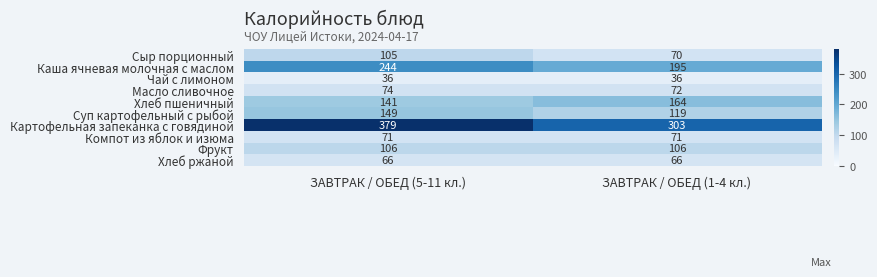

At how many categories does at least one series exceed 150?

2